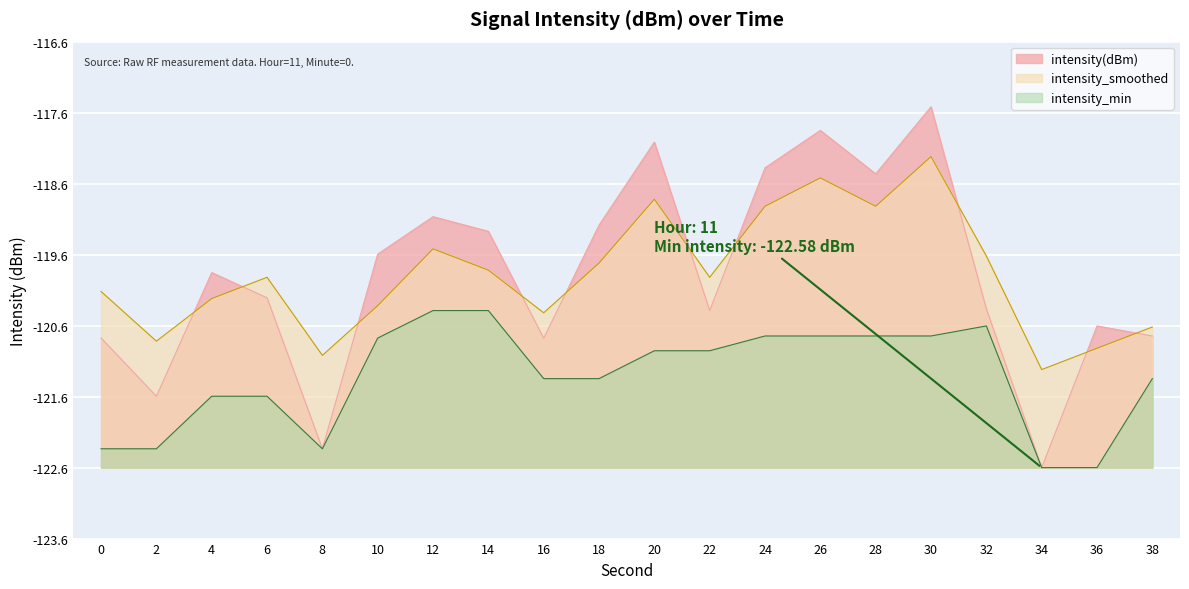

What is the total value across all series at 30?

11.3